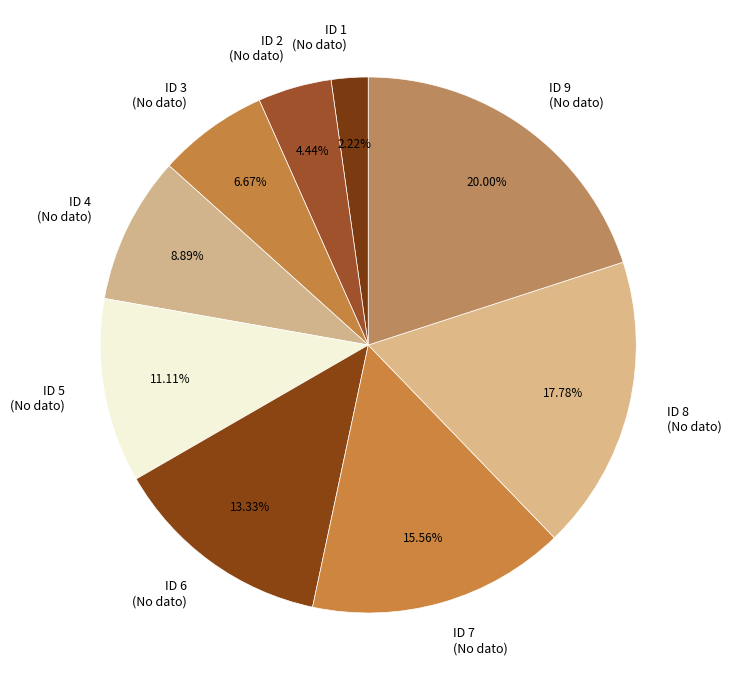

Does ID 5 (No dato) represent more than half of the total?

No